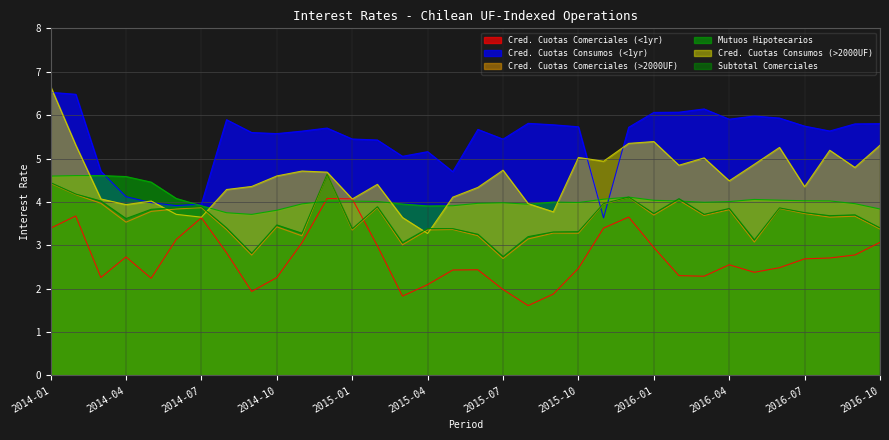

Is the value of Cred. Cuotas Comerciales (>2000UF) at 2015-01 greater than the value of Cred. Cuotas Consumos (<1yr) at 2015-03?

No